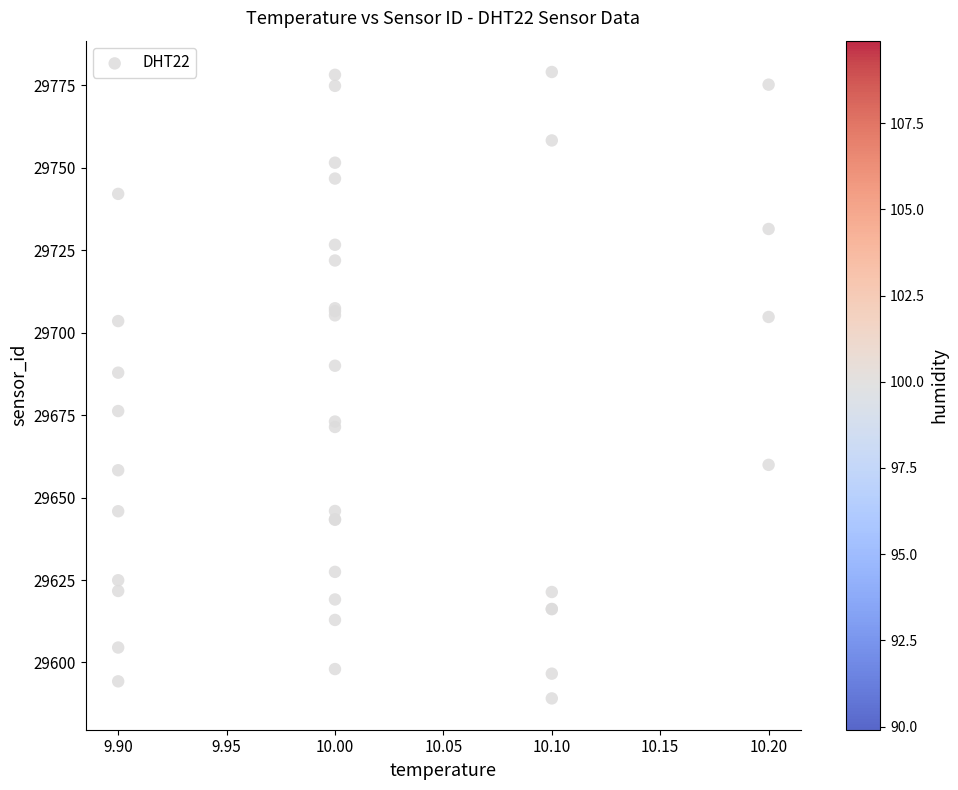

What Y value in the scatter plot is closest to 29684?

29687.8